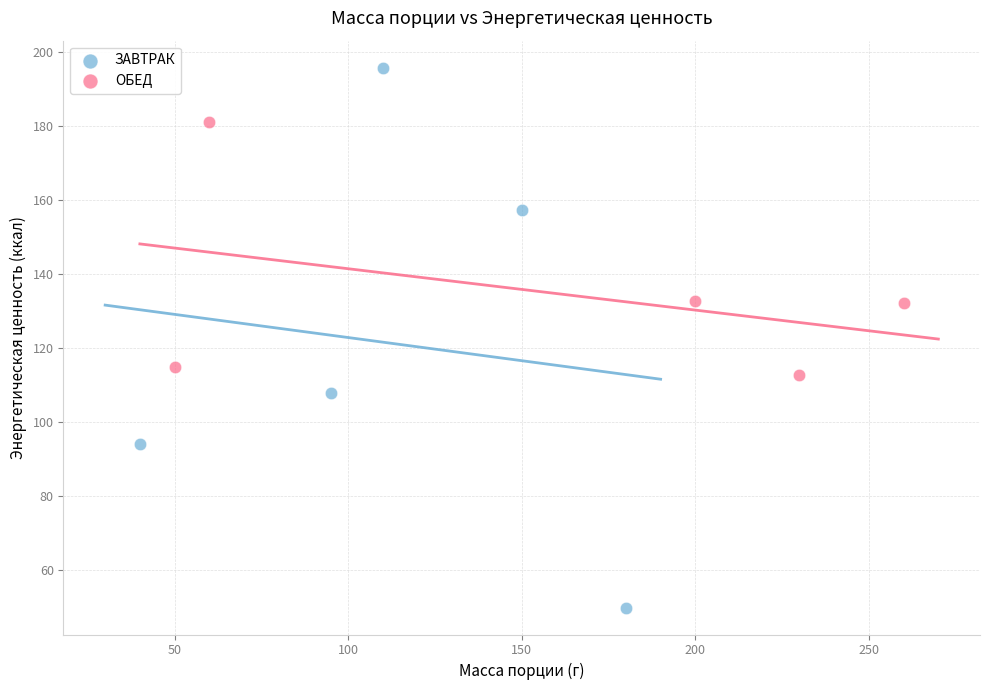

Which series reaches the minimum Y coordinate?

ЗАВТРАК